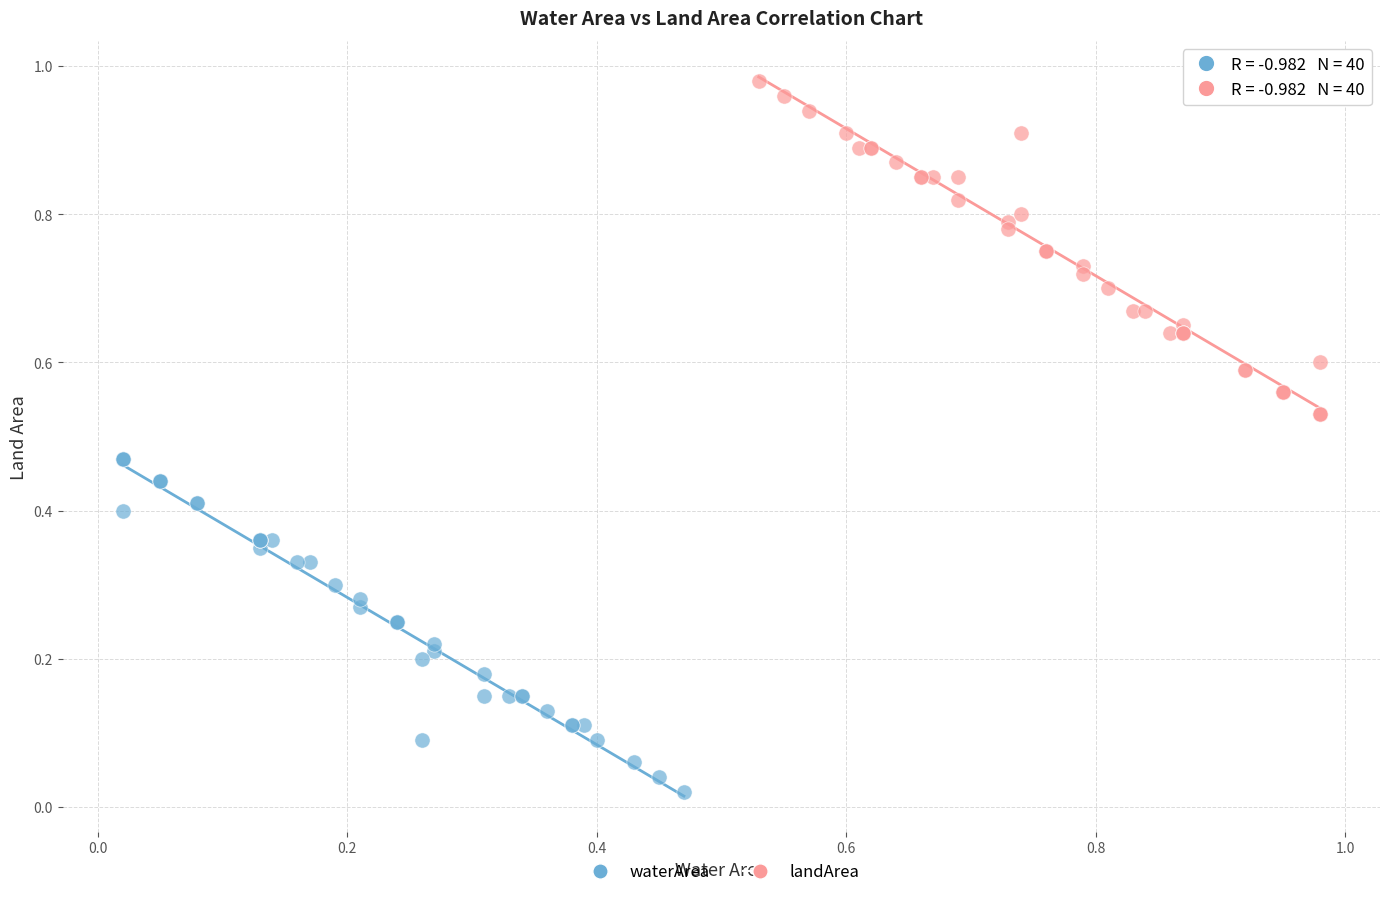

Which series reaches the maximum Y coordinate?

landArea